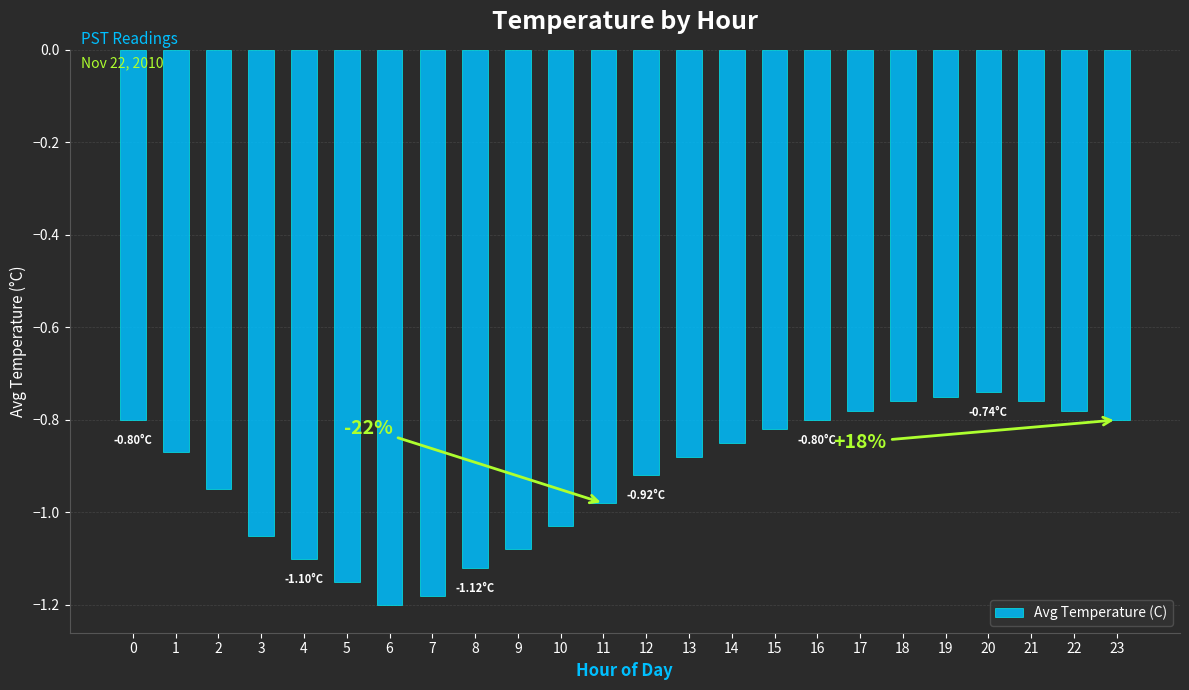

Are the bars grouped side by side (vs. stacked)?

No